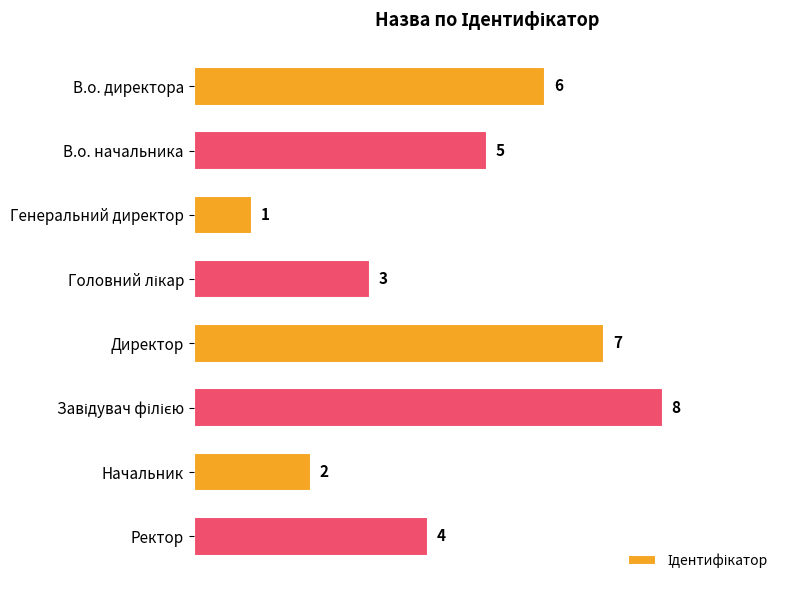

What position from the top is Генеральний директор?

3